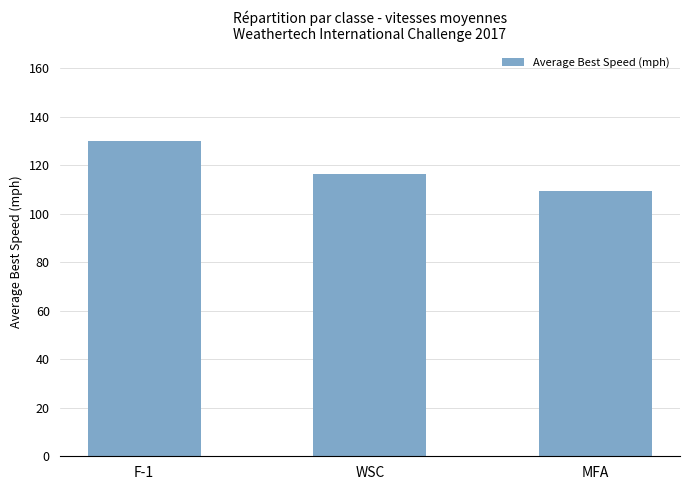

Reading right to left, list all the values displayed in this chart.

109.2	116.5	129.8